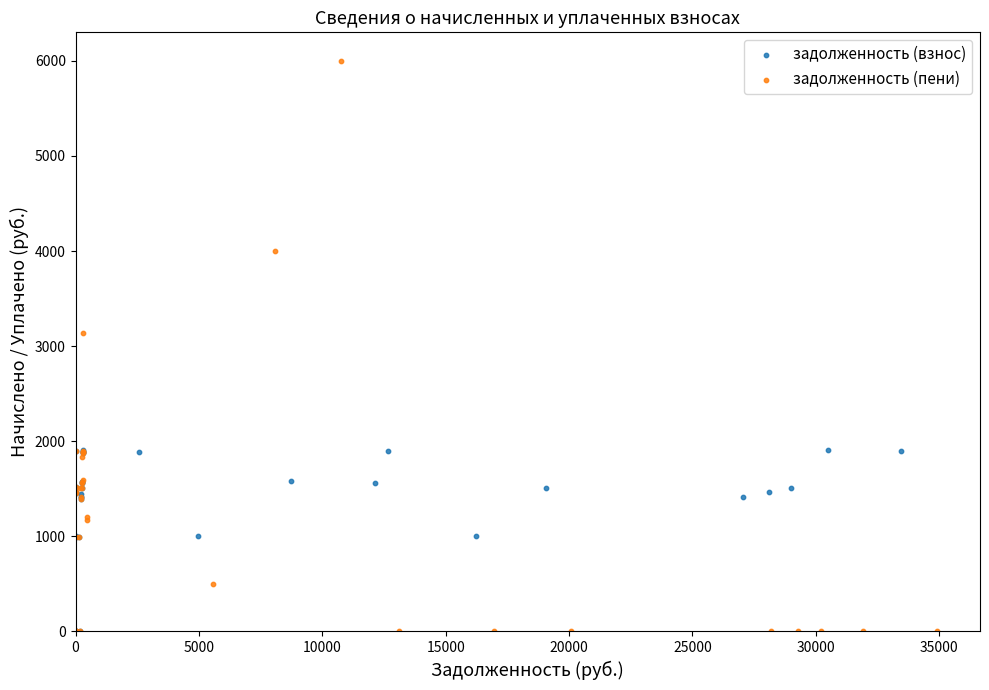

Which series has the widest spread of Y values?

задолженность (пени)